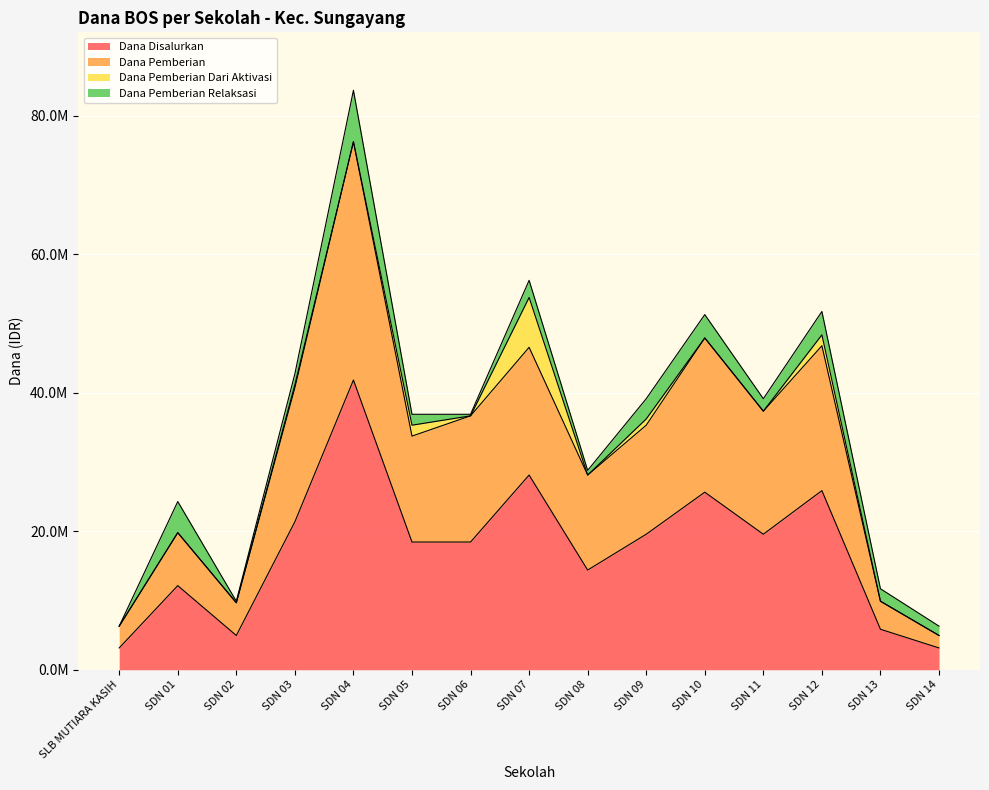

What is the difference between the Dana Disalurkan values at SDN 06 and SDN 01?

6300000